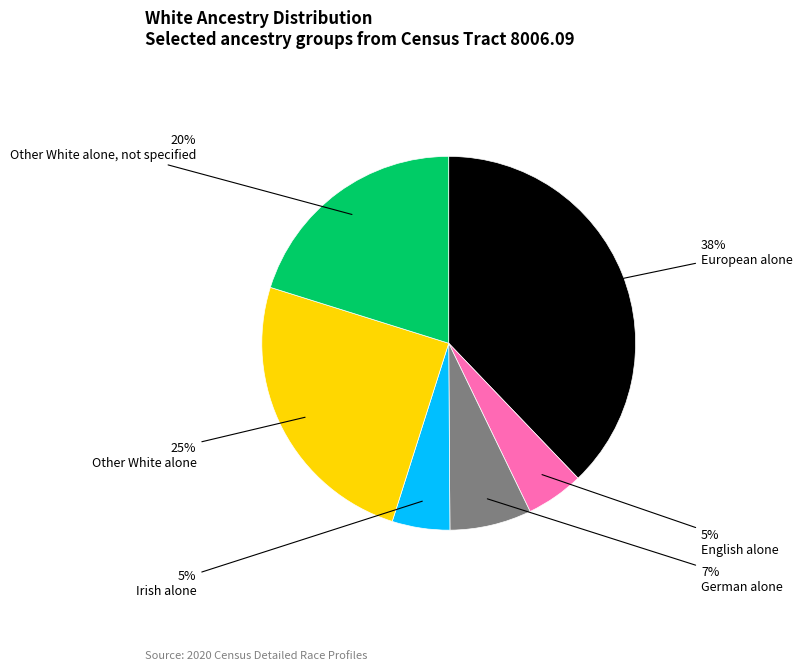

To the nearest percent, what portion does European alone represent?

38%